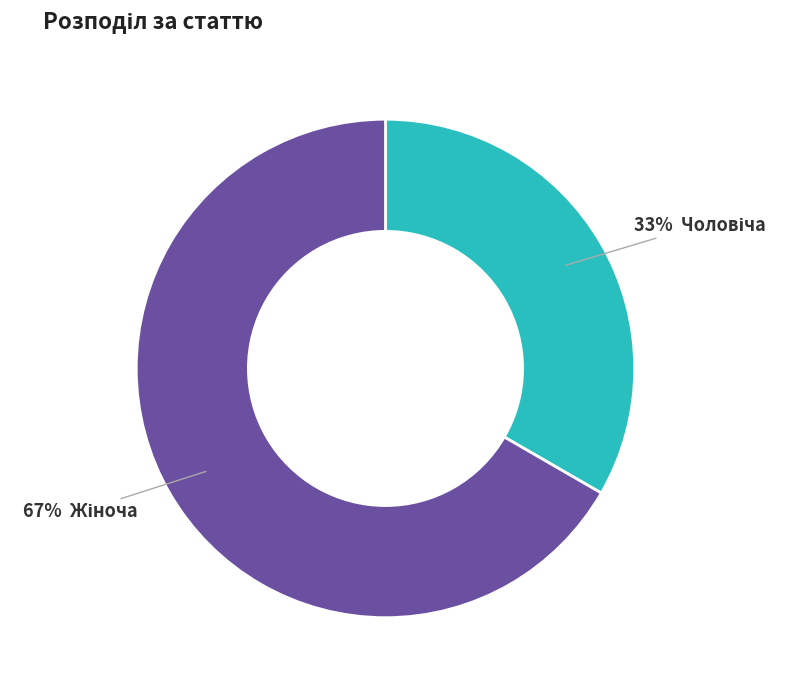

Does any single category account for the majority?

Yes